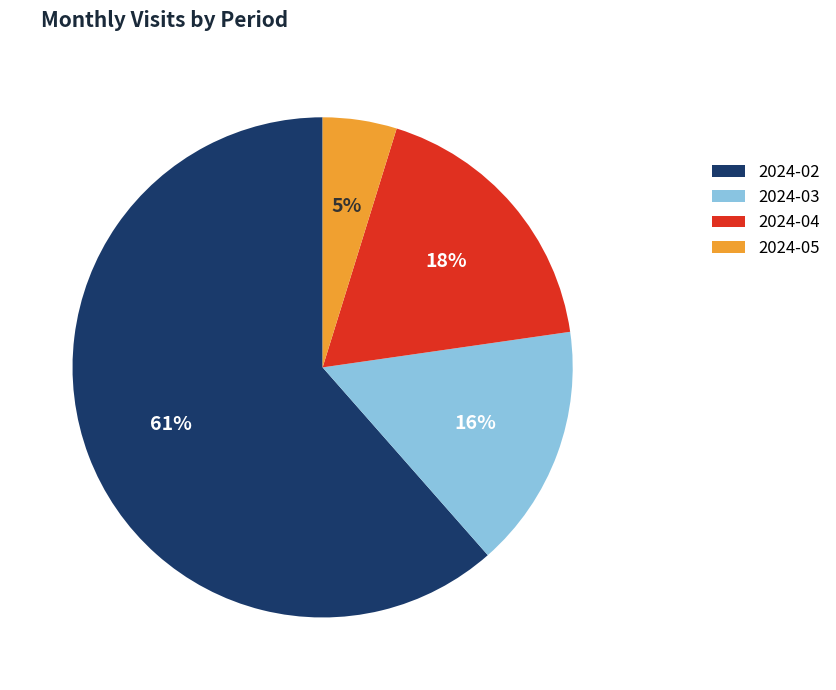

Which category has the biggest portion of the pie?

2024-02